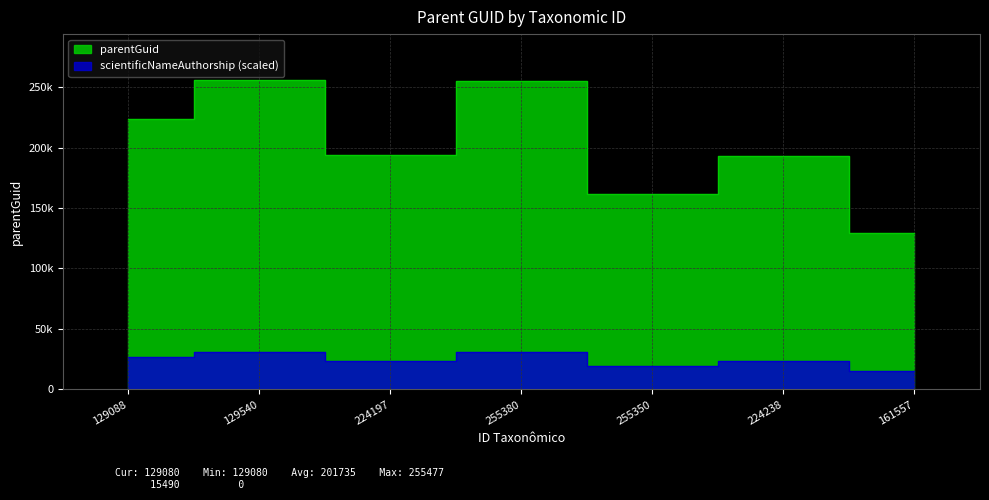

Is it true that the value at 129540 is 41900.5?

False